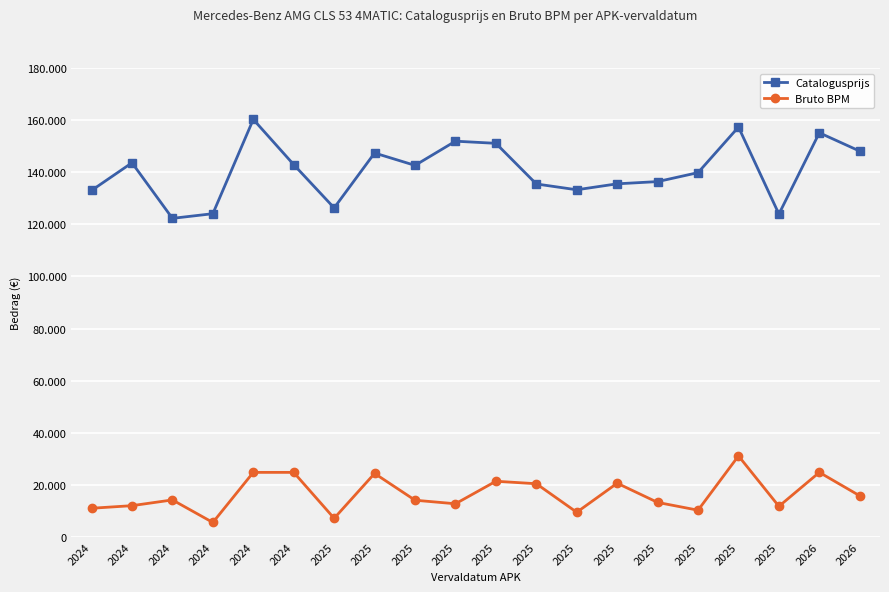

Is this an area chart (filled region under the line)?

No